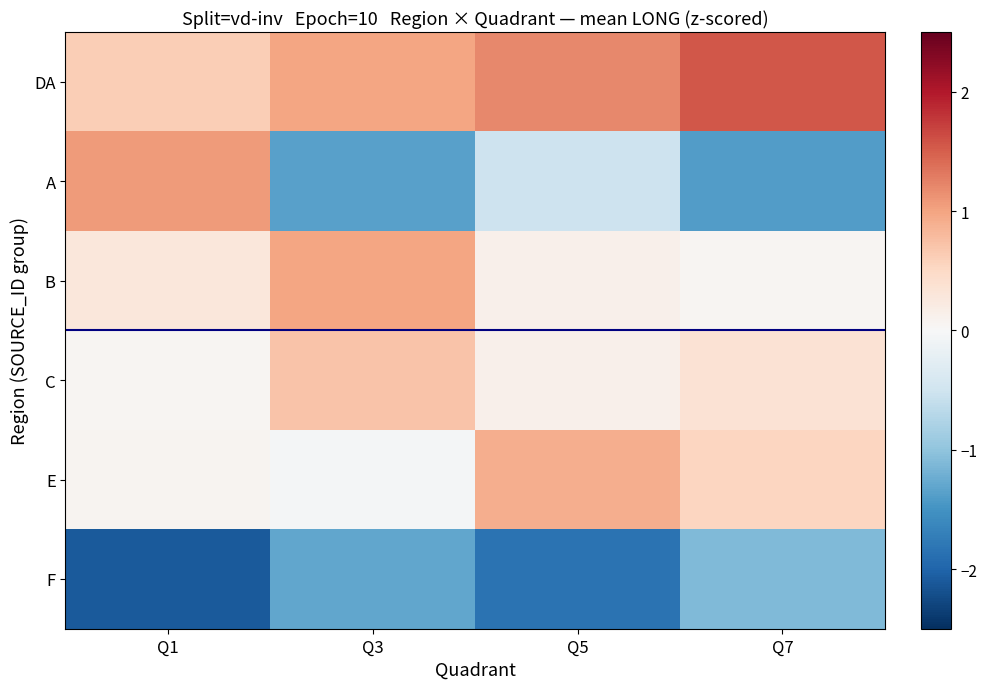

Reading right to left, list all the values displayed in this chart.

DA: Q7=1.6	Q5=1.2	Q3=1.0	Q1=0.6
A: Q7=-1.4	Q5=-0.5	Q3=-1.4	Q1=1.1
B: Q7=0.0	Q5=0.1	Q3=1.0	Q1=0.3
C: Q7=0.4	Q5=0.1	Q3=0.7	Q1=0.1
E: Q7=0.5	Q5=0.9	Q3=-0.0	Q1=0.1
F: Q7=-1.1	Q5=-1.8	Q3=-1.3	Q1=-2.1